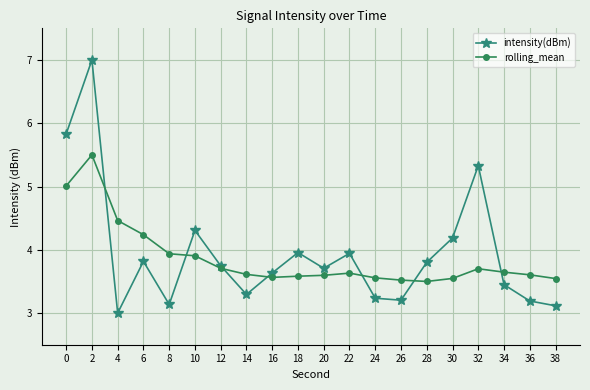

What is the approximate value of intensity(dBm) at 6?

3.8